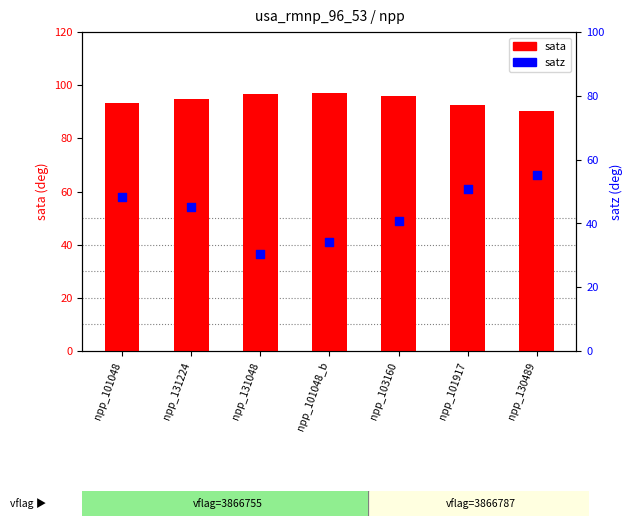

Which series has the largest total across all categories?

sata